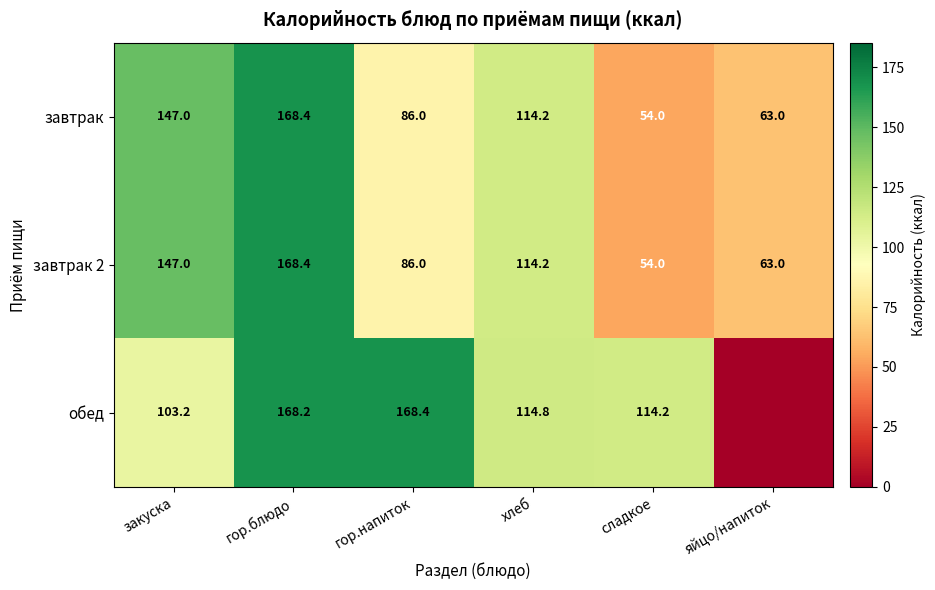

What is the difference between the second highest and second lowest values in the завтрак 2 series?

84.0